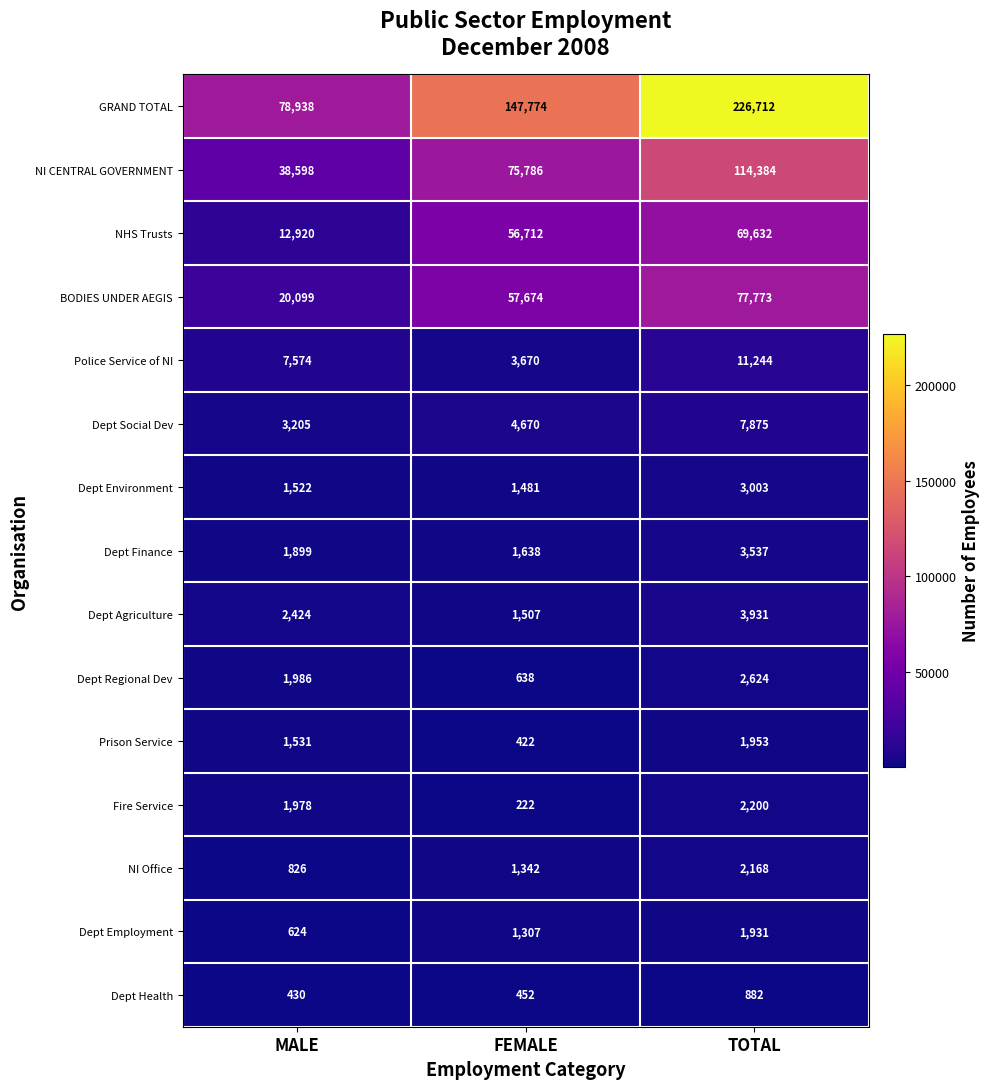

Which series changed the most between FEMALE and TOTAL?

GRAND TOTAL